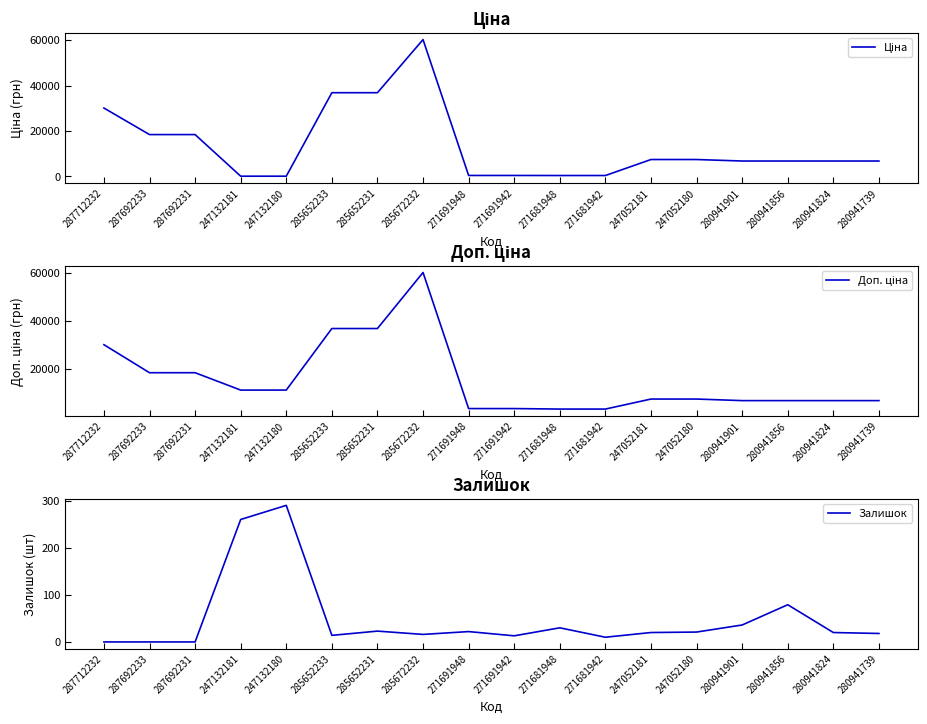

At which category does the chart reach its peak across all series?

285672232